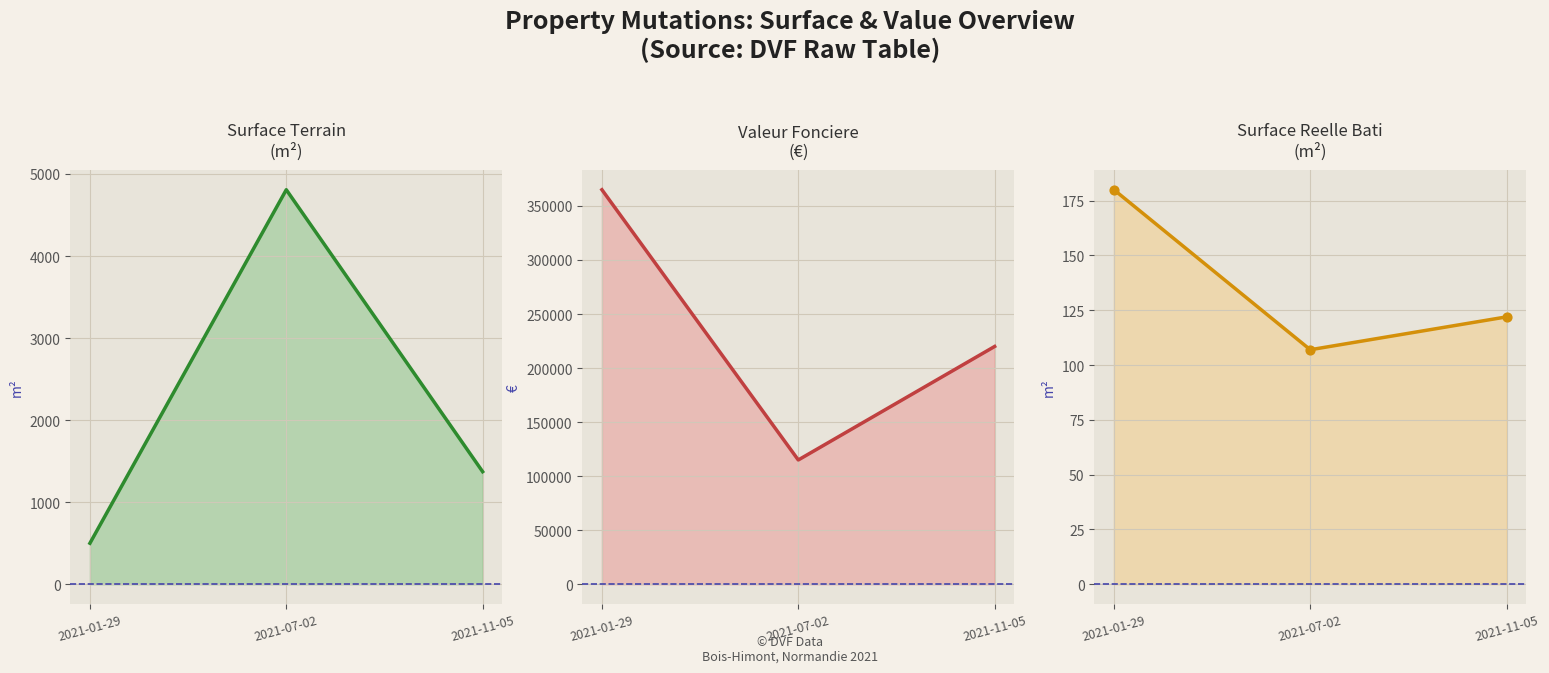

Is the value of surface_terrain at 2021-11-05 greater than the value of valeur_fonciere at 2021-07-02?

No